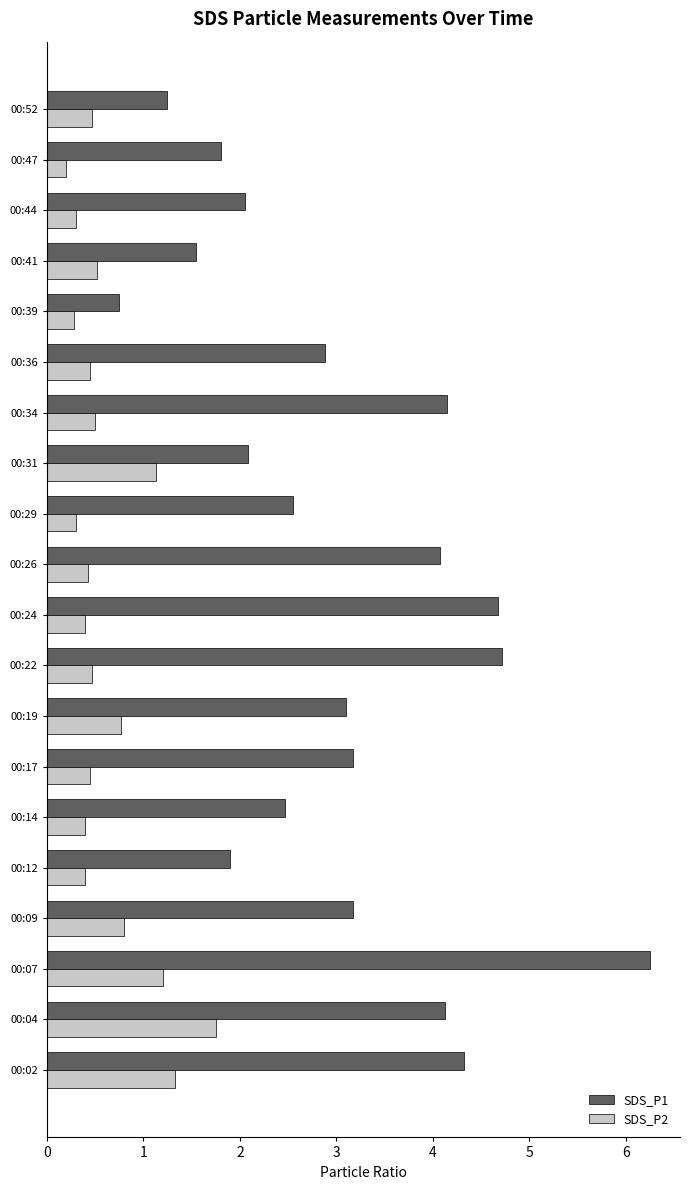

At which category does the chart reach its peak across all series?

00:07